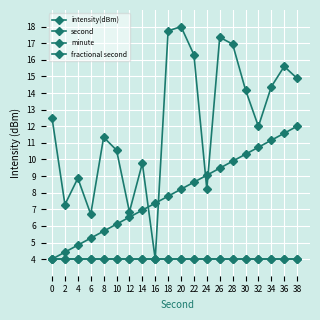

True or false: second has a value of 12.0 at 38.

True